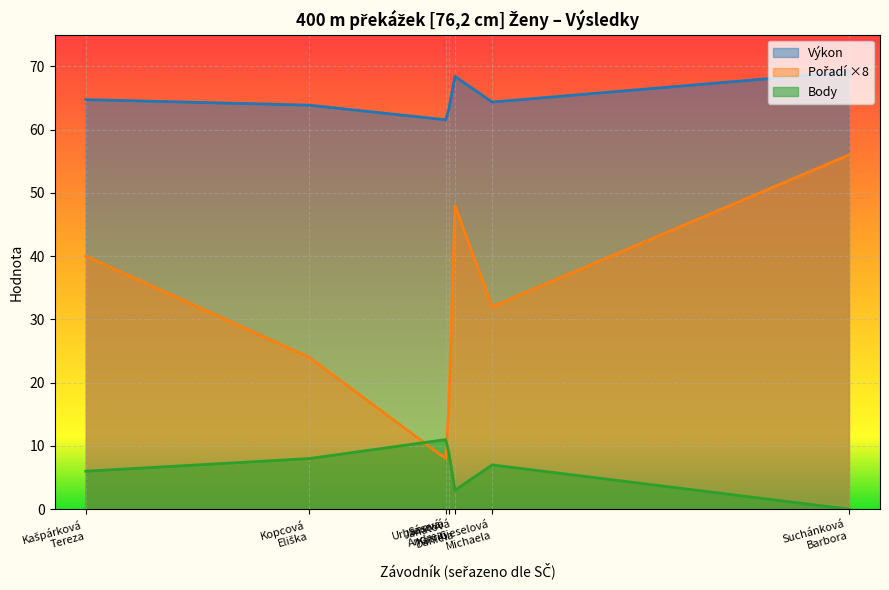

What is the difference between the second highest and minimum values in the Body series?

9.0